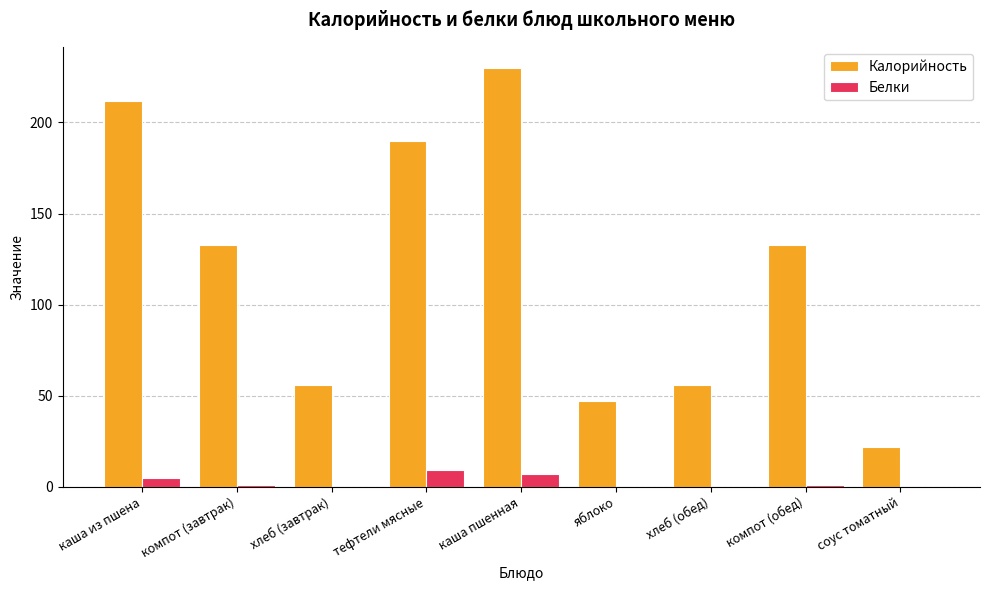

What is the greatest value displayed?

230